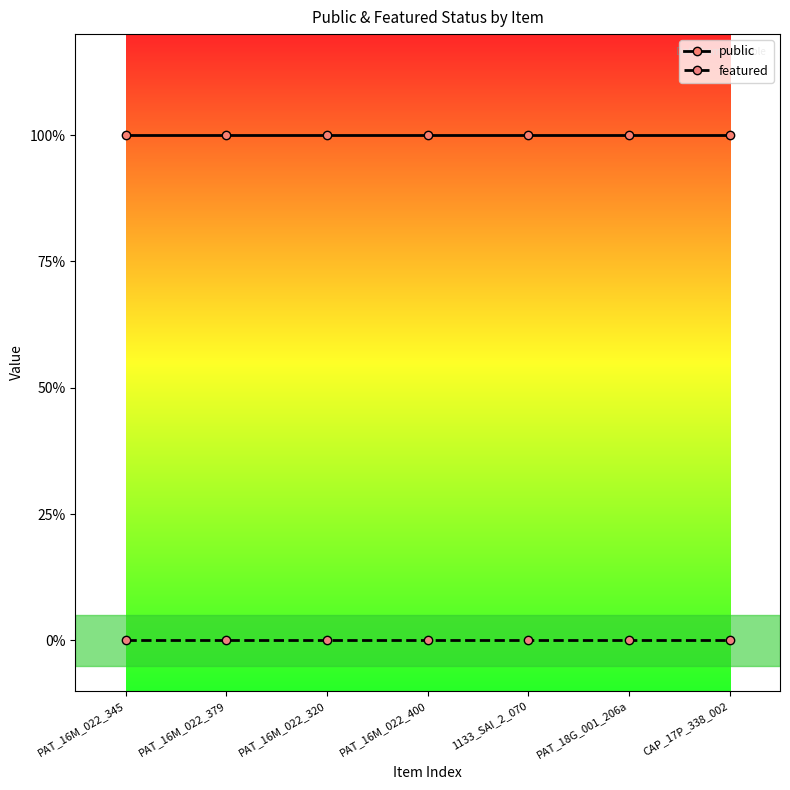

What is the label of the 2nd point from the right?

PAT_18G_001_206a